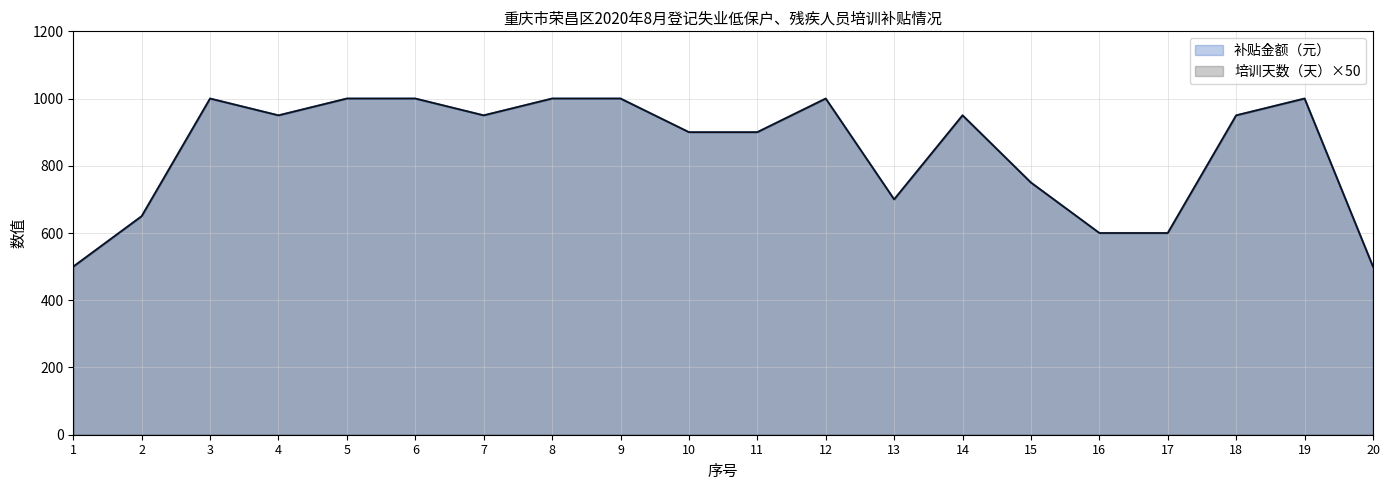

What is the highest value of the 培训天数（天）×50 series?

1000